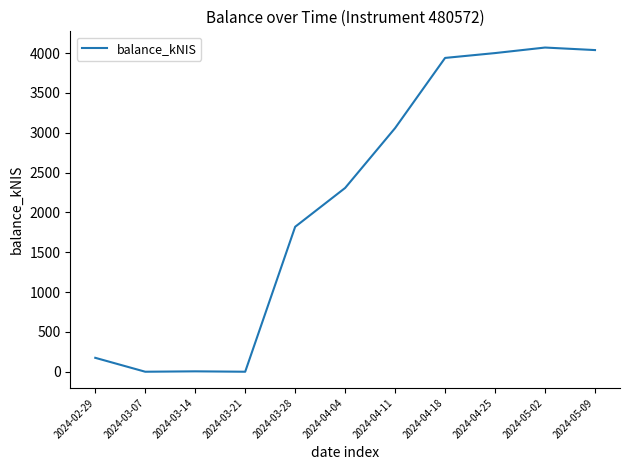

What is the maximum value shown in the chart?

4070.1